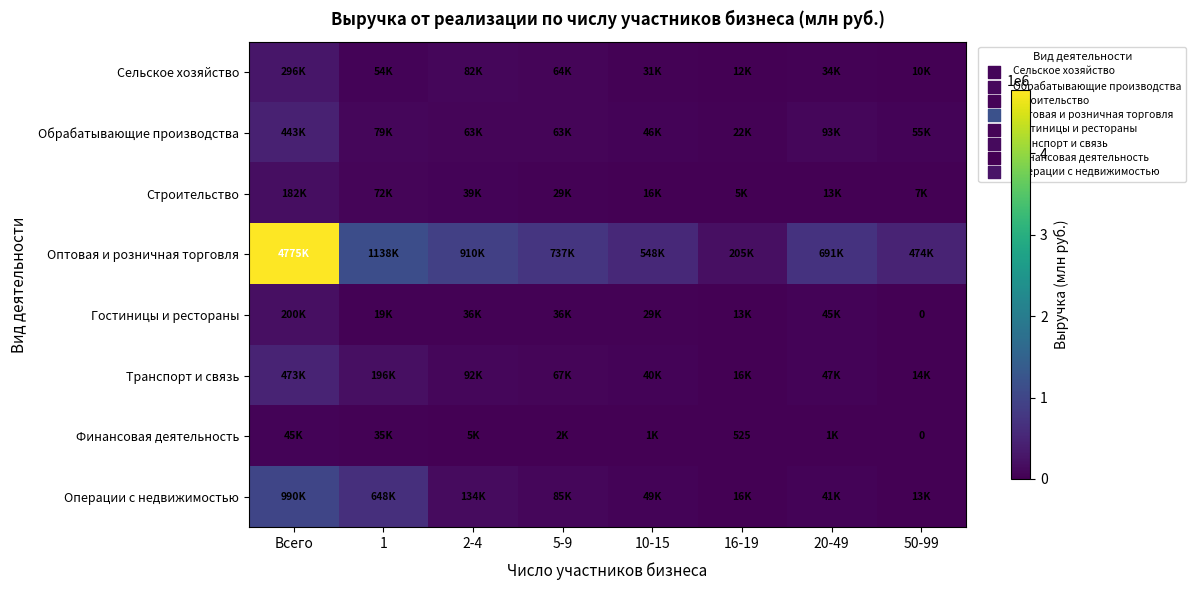

What is the lowest value of the Операции с недвижимостью series?

12601.1